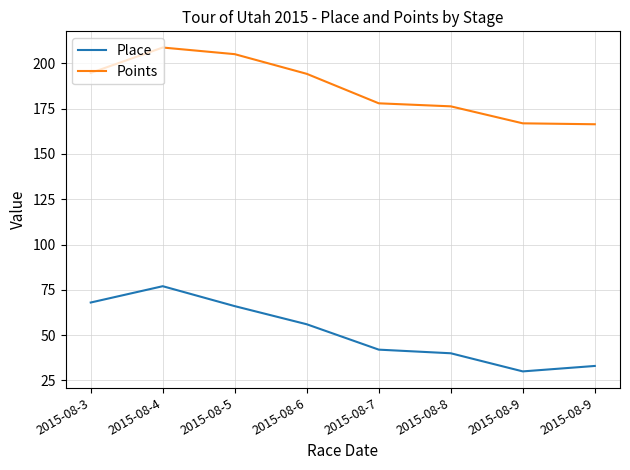

Does the chart have visible grid lines?

Yes